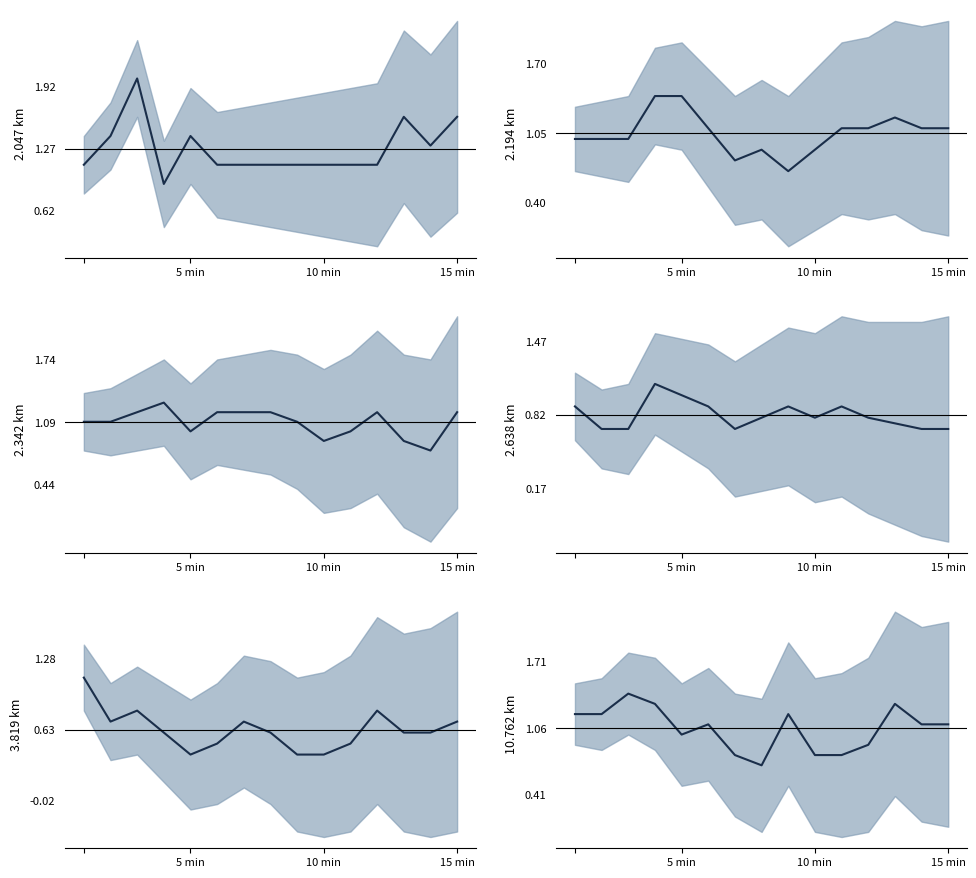

Where is 2.342 km nearest to the value 1?

5 min